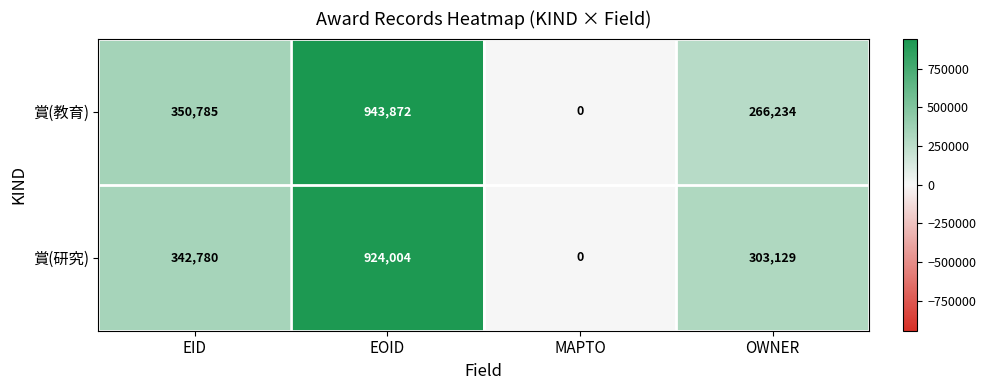

What is the average value of the 賞(教育) series?

390223